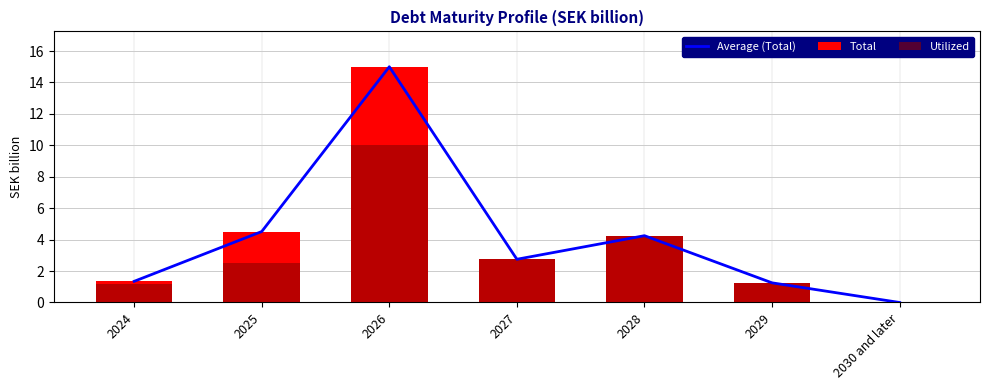

How many groups of bars are there?

7